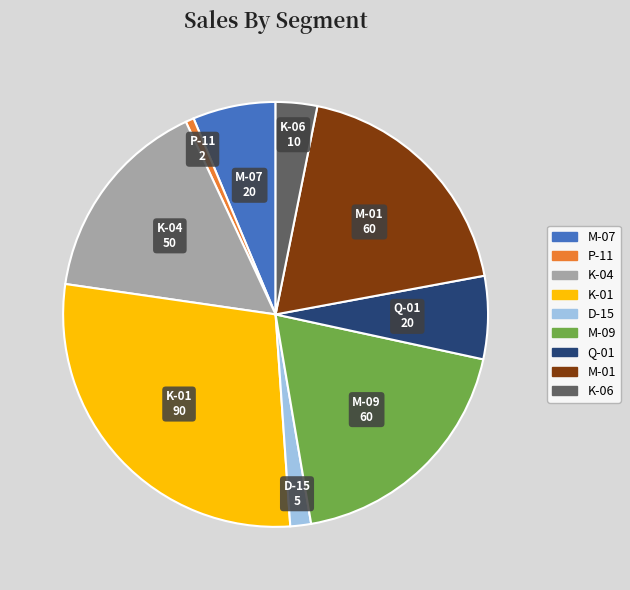

Is there any slice that represents more than half of the pie?

No